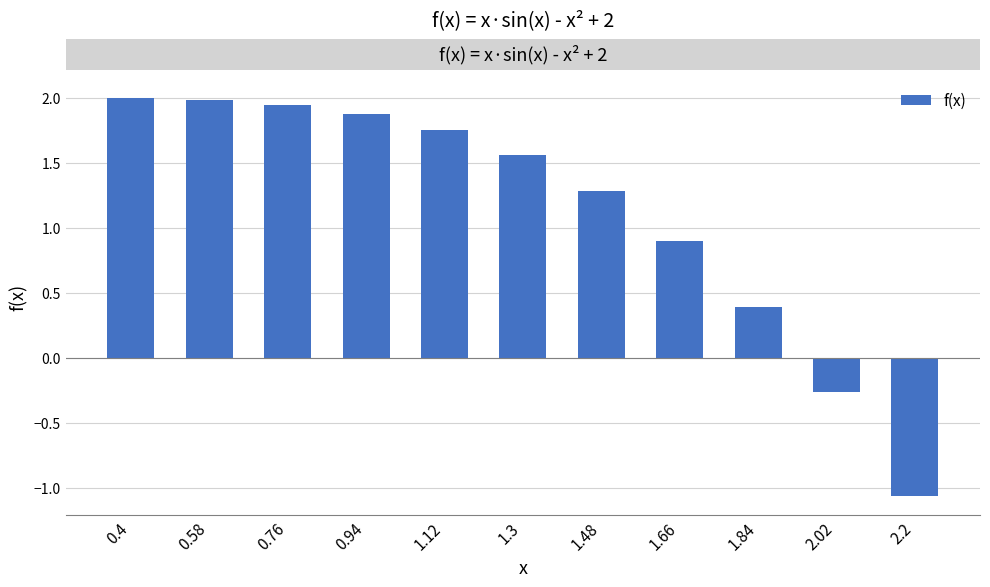

Count the number of categories in the chart.

11